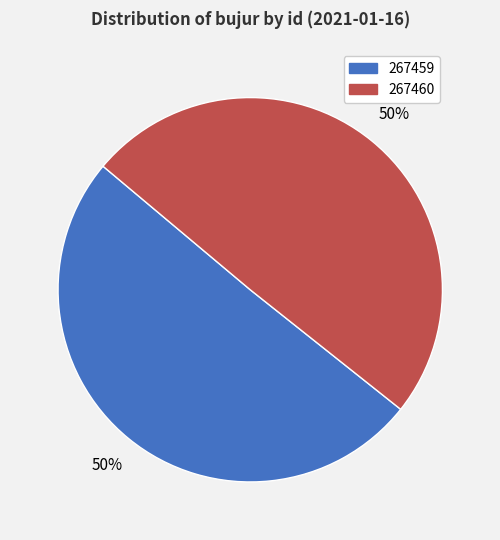

Do 267459 and 267460 together represent more than half of the pie?

Yes